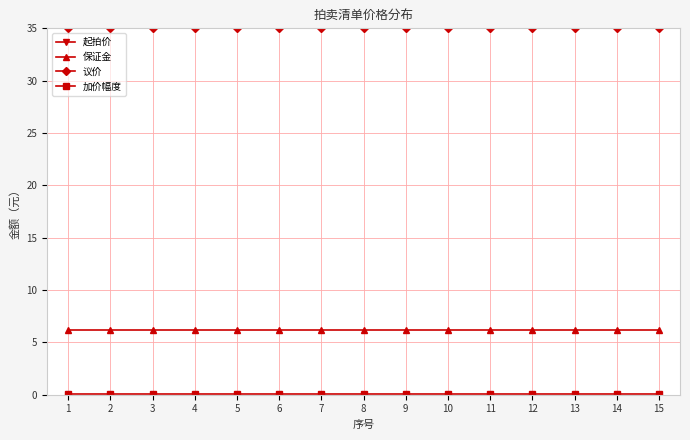

Which series has the largest range (max minus min)?

起拍价